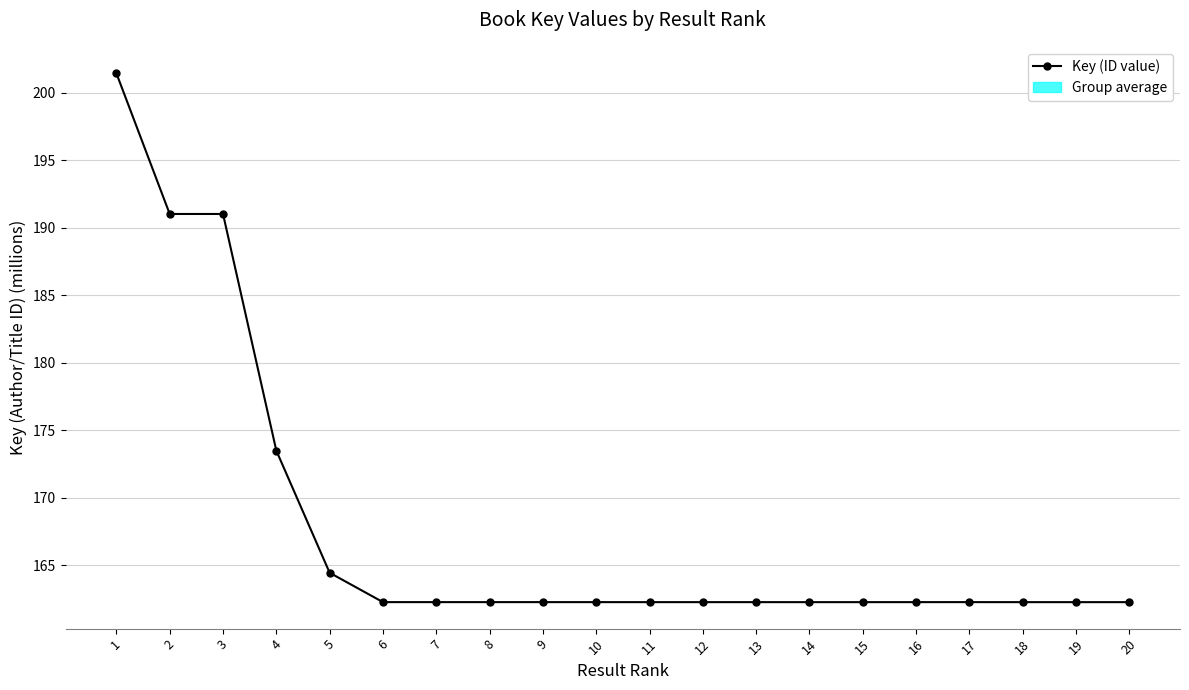

What is the value of the 15th point from the left?

162.3